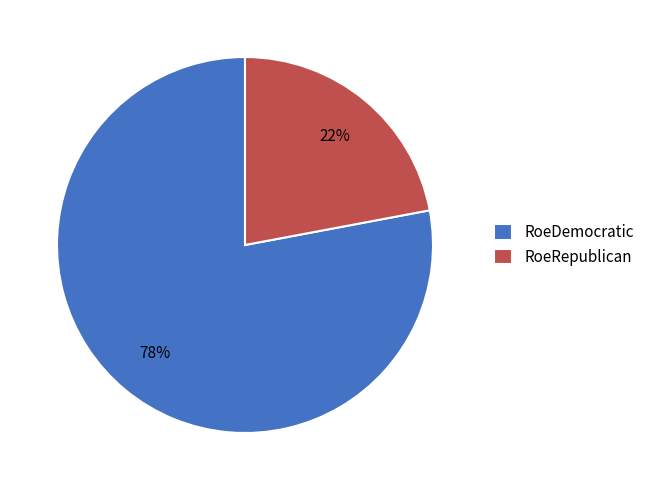

Rank the categories by value from lowest to highest.

RoeRepublican, RoeDemocratic